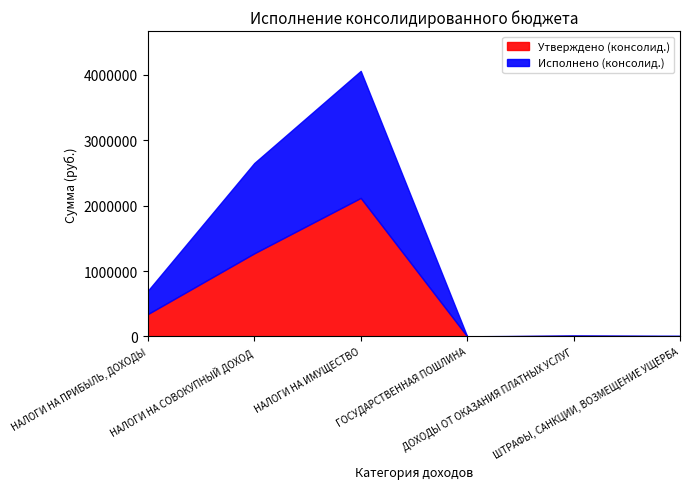

Rank the categories by Утверждено (консолид.) value from highest to lowest.

НАЛОГИ НА ИМУЩЕСТВО, НАЛОГИ НА СОВОКУПНЫЙ ДОХОД, НАЛОГИ НА ПРИБЫЛЬ, ДОХОДЫ, ДОХОДЫ ОТ ОКАЗАНИЯ ПЛАТНЫХ УСЛУГ, ШТРАФЫ, САНКЦИИ, ВОЗМЕЩЕНИЕ УЩЕРБА, ГОСУДАРСТВЕННАЯ ПОШЛИНА